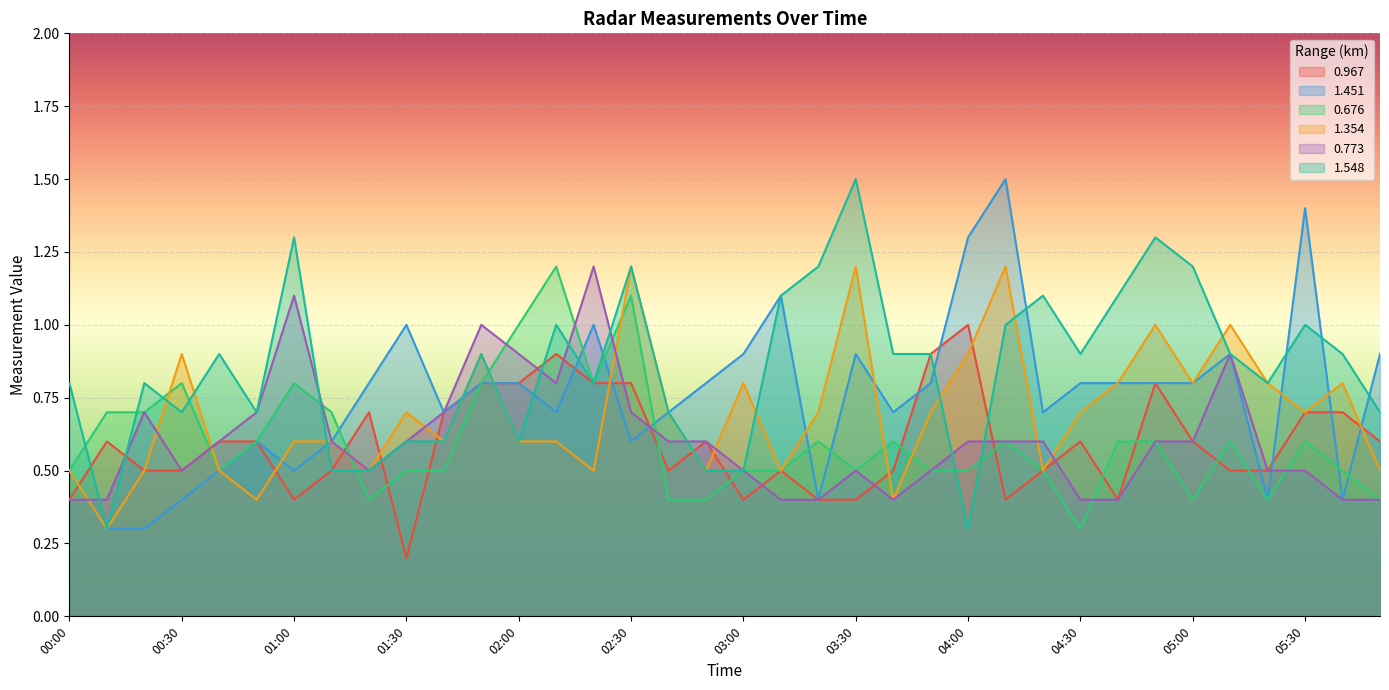

After their last crossing, which series has the higher values: 0.676 or 1.548?

1.548